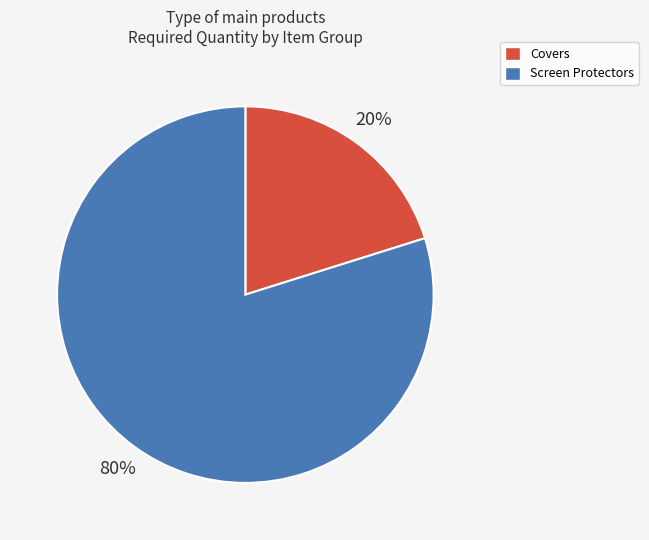

Does Covers account for over 50% of the chart?

No